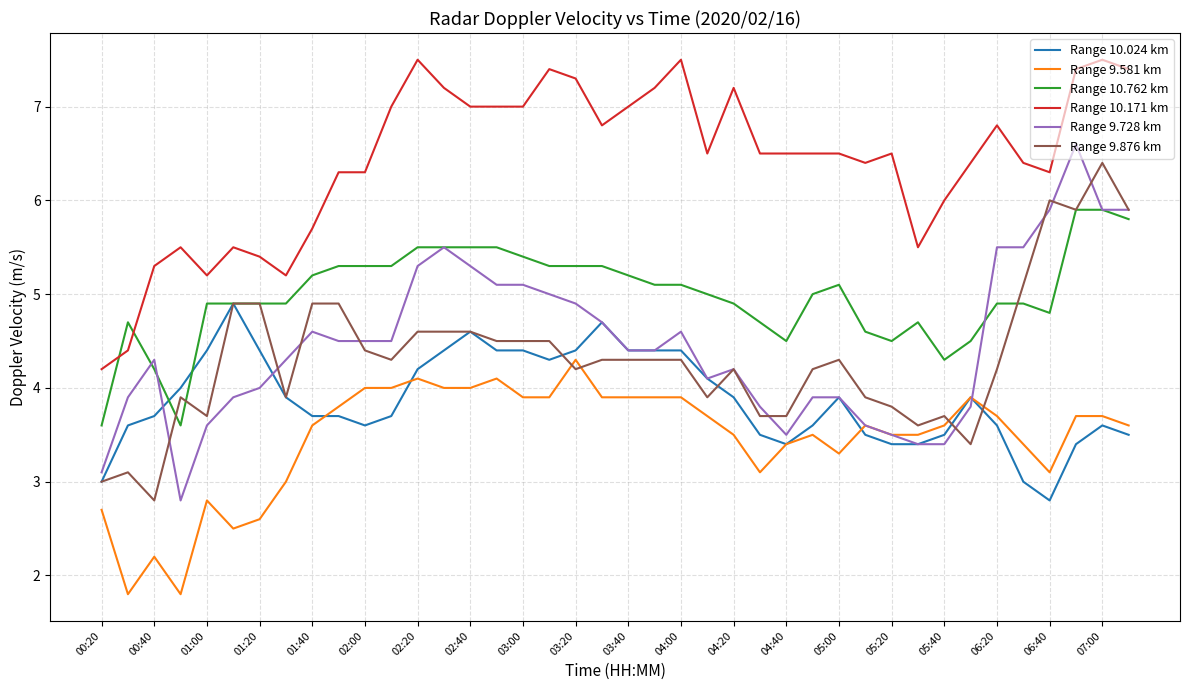

What is the minimum value shown in the chart?

1.8